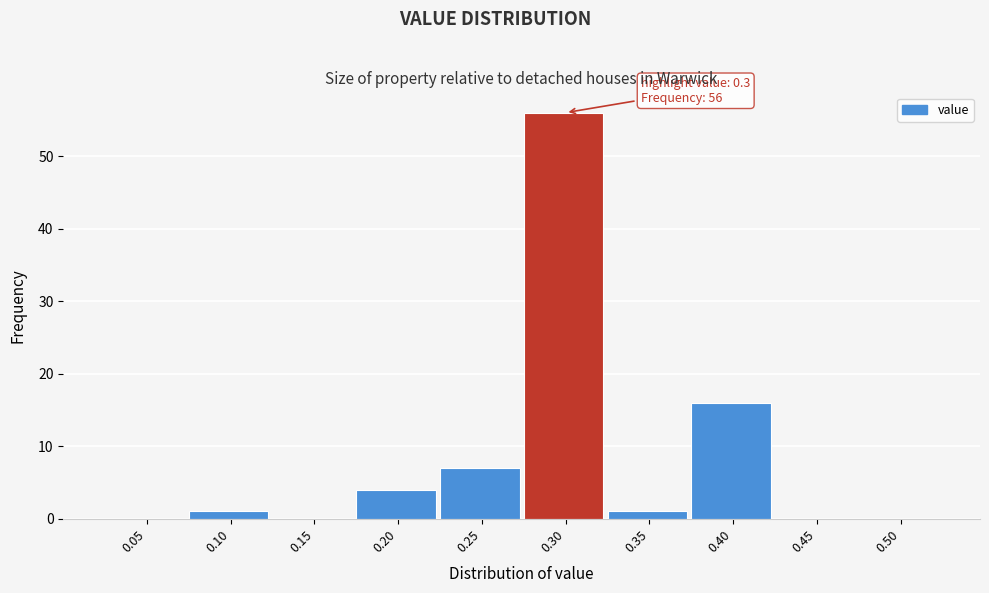

Reading right to left, what are all the values shown in this chart?

0.50=0	0.45=0	0.40=16	0.35=1	0.30=56	0.25=7	0.20=4	0.15=0	0.10=1	0.05=0